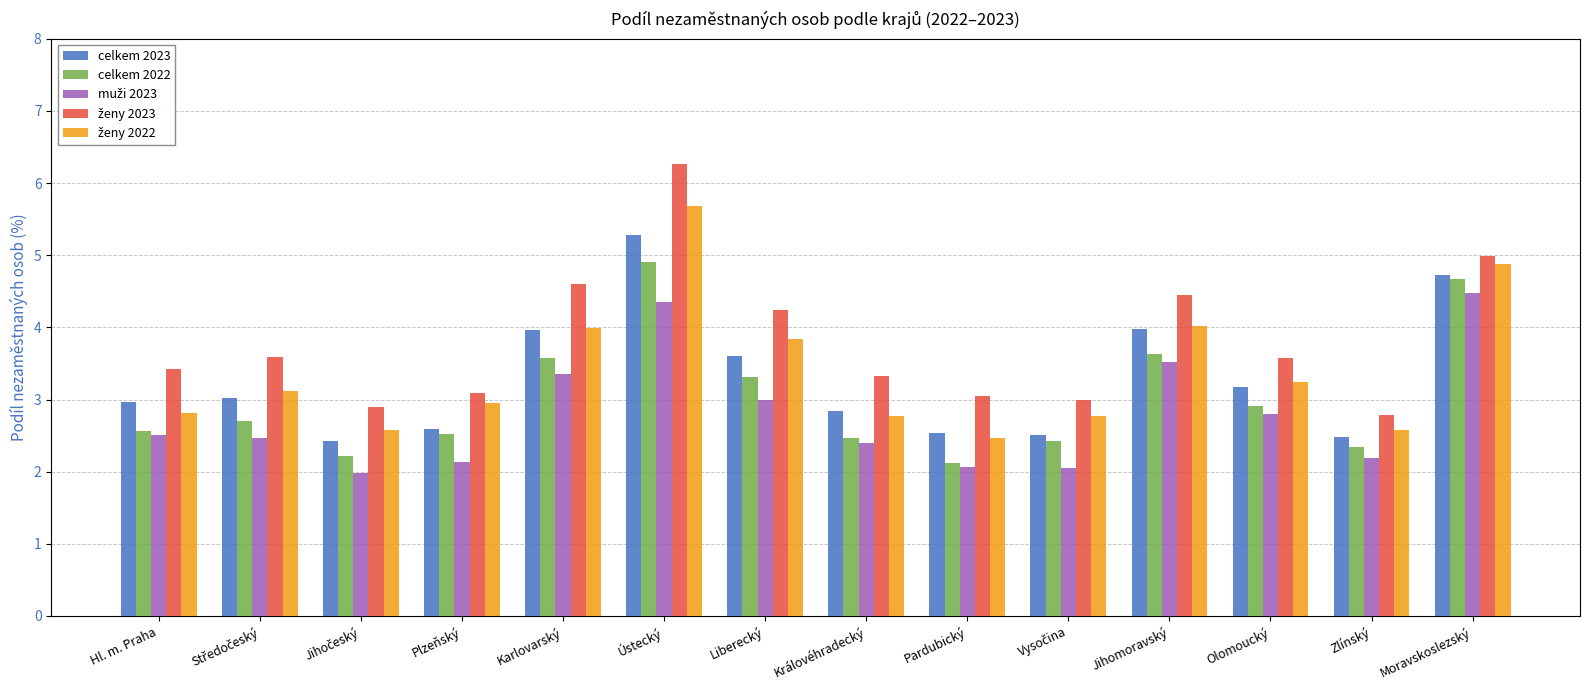

What is the difference between the highest and lowest values at Karlovarský?

1.2